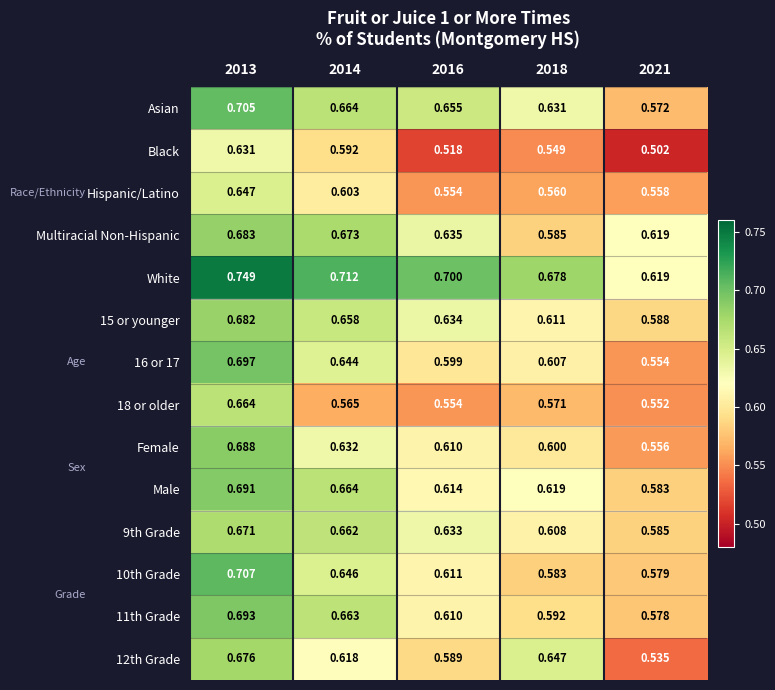

Is the value of Male at 2013 greater than the value of White at 2016?

No